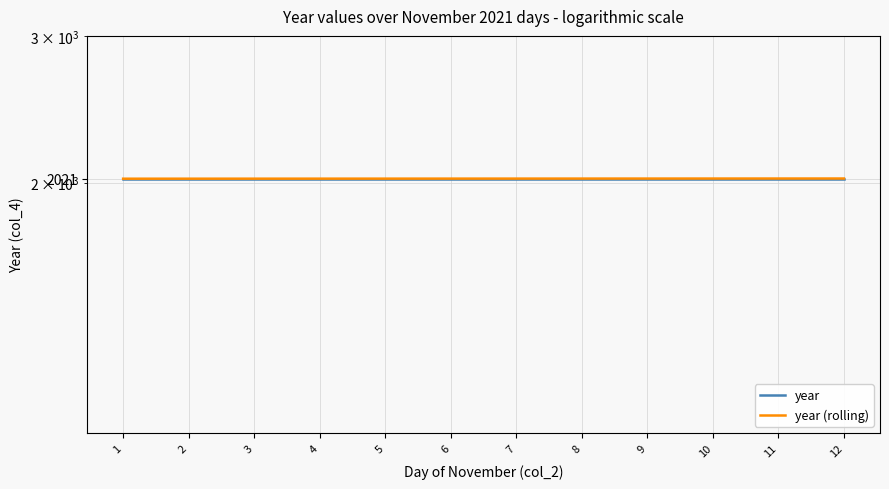

What is the difference between the year (rolling) values at 2 and 8?

0.6